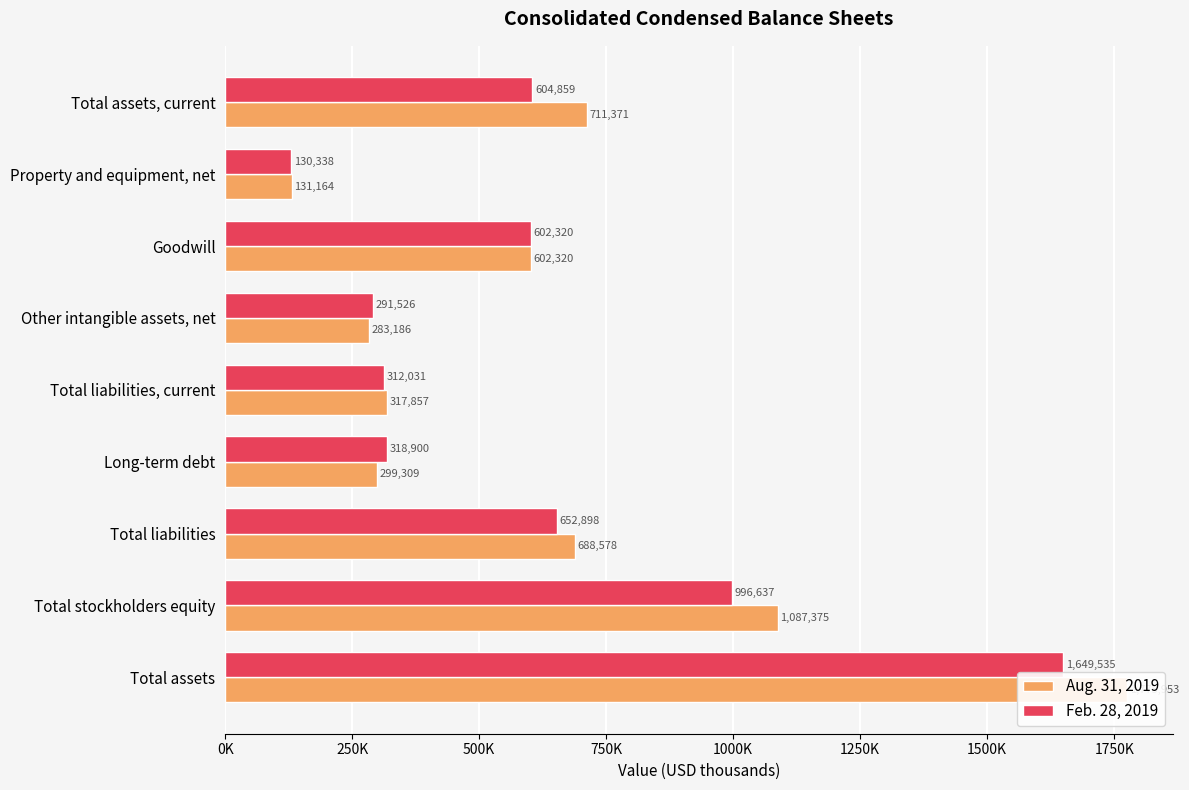

What is the maximum value for Aug. 31, 2019?

1775953